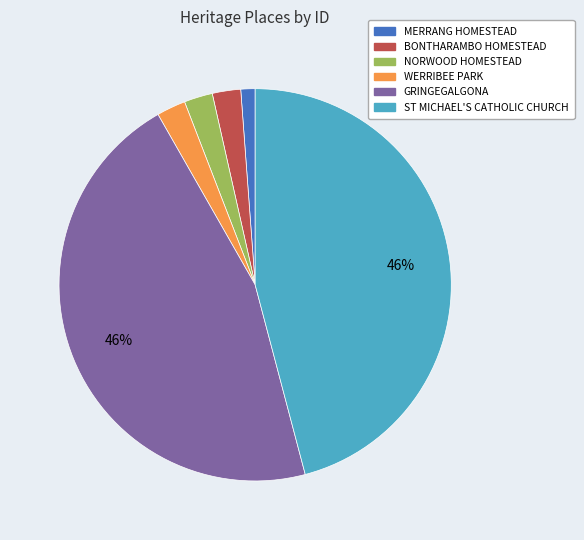

To the nearest percent, what percentage of the pie is WERRIBEE PARK?

2%